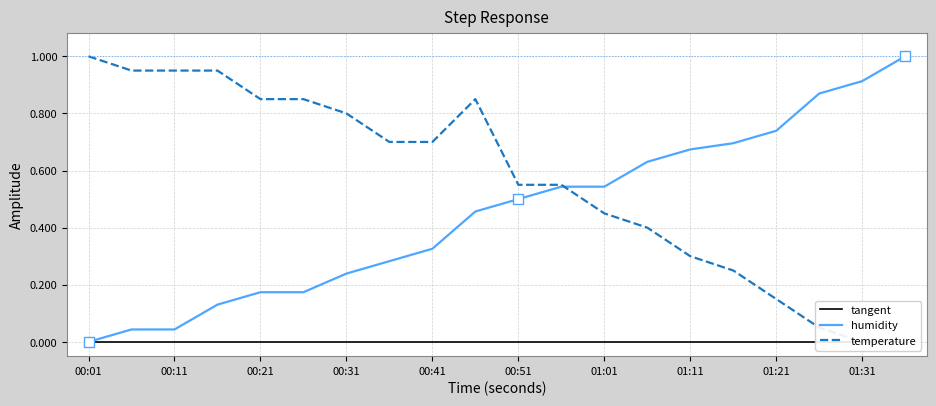

Is it true that humidity equals 0.2 at 00:41?

False